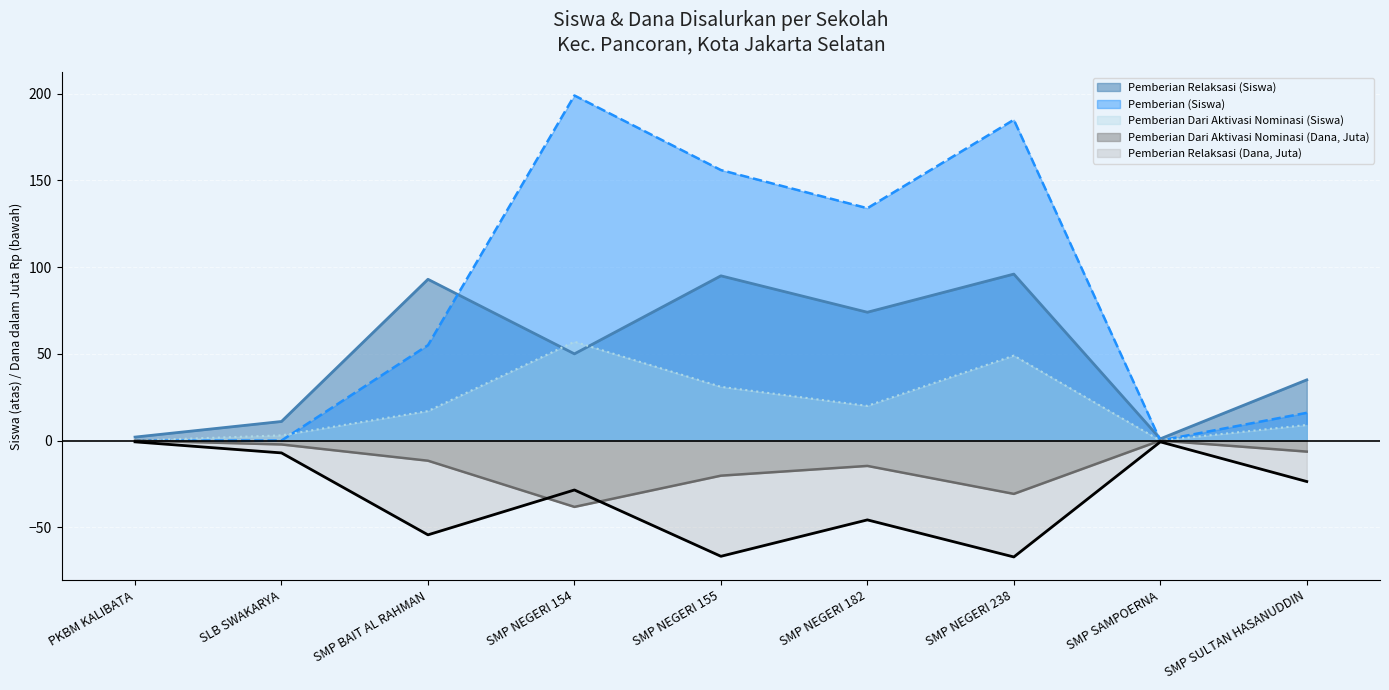

Read the Pemberian Relaksasi (Siswa) value at SMP NEGERI 182.

74.0